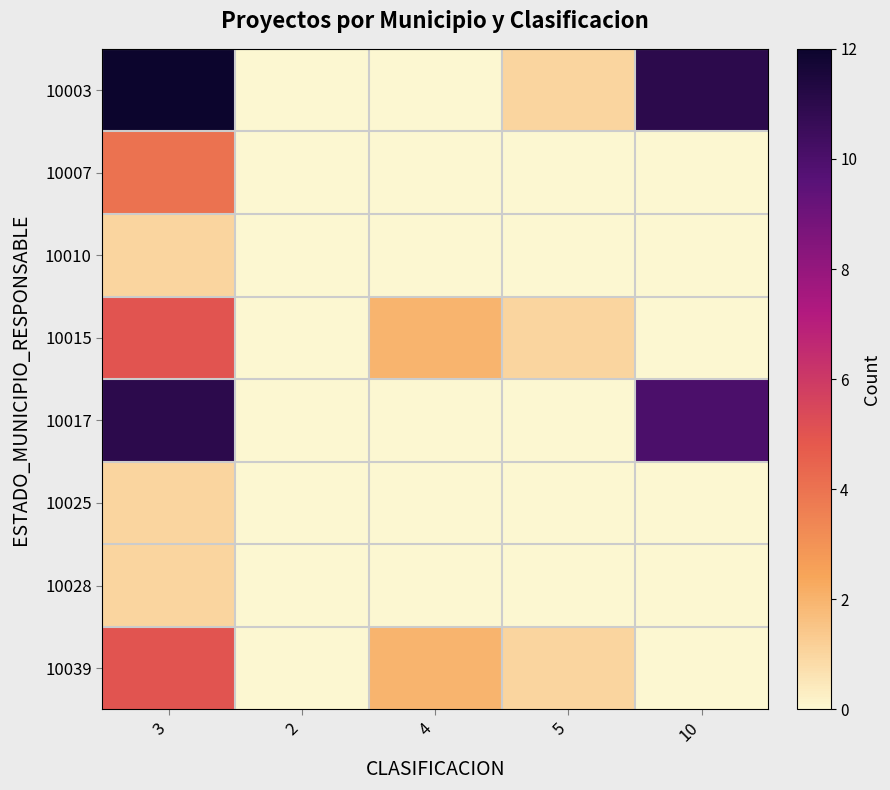

Reading left to right, extract all data points from this chart.

10003: 3=12	2=0	4=0	5=1	10=11
10007: 3=4	2=0	4=0	5=0	10=0
10010: 3=1	2=0	4=0	5=0	10=0
10015: 3=5	2=0	4=2	5=1	10=0
10017: 3=11	2=0	4=0	5=0	10=10
10025: 3=1	2=0	4=0	5=0	10=0
10028: 3=1	2=0	4=0	5=0	10=0
10039: 3=5	2=0	4=2	5=1	10=0